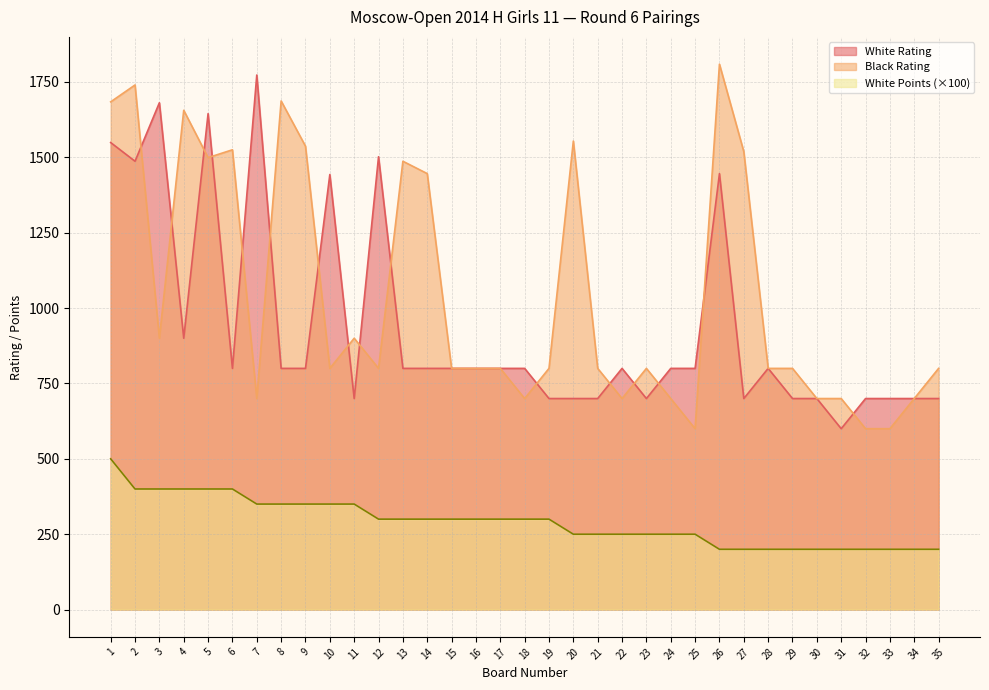

How many values in the White Rating series exceed 800?

9